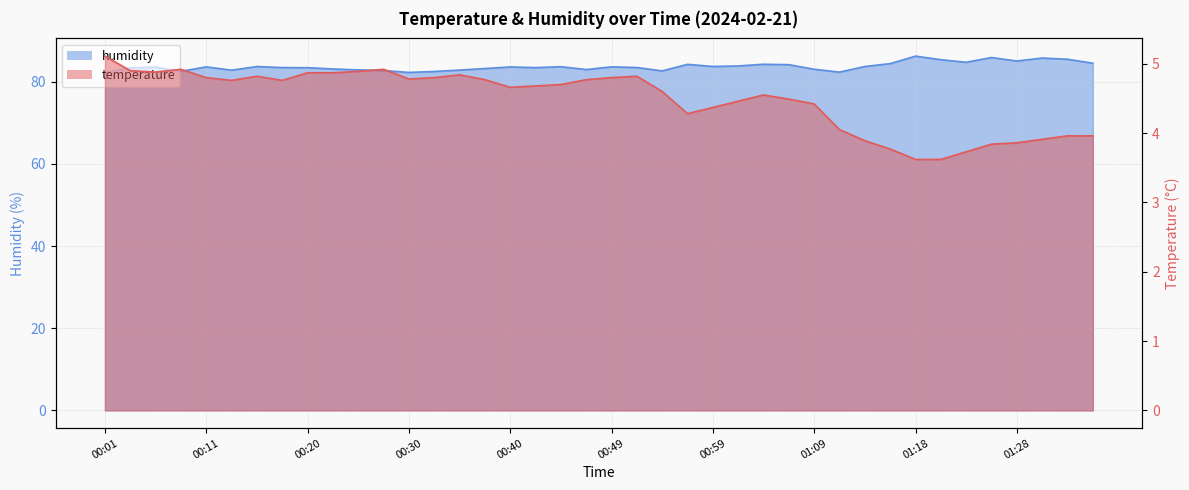

Is the value of humidity at 01:26 greater than the value of temperature at 01:04?

Yes